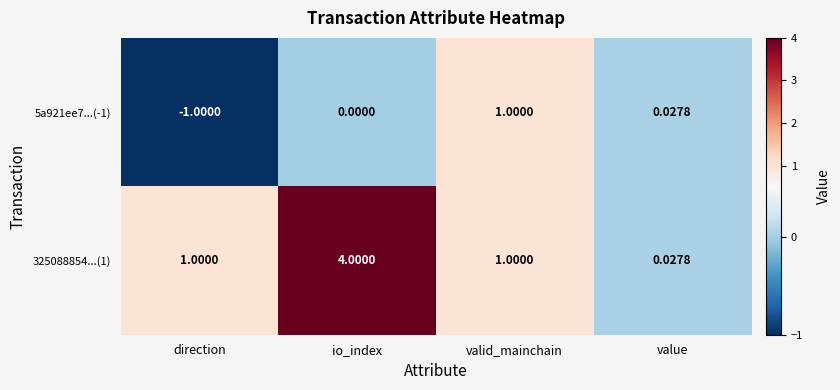

How many values in the 5a921ee7...(-1) series are below 0?

1